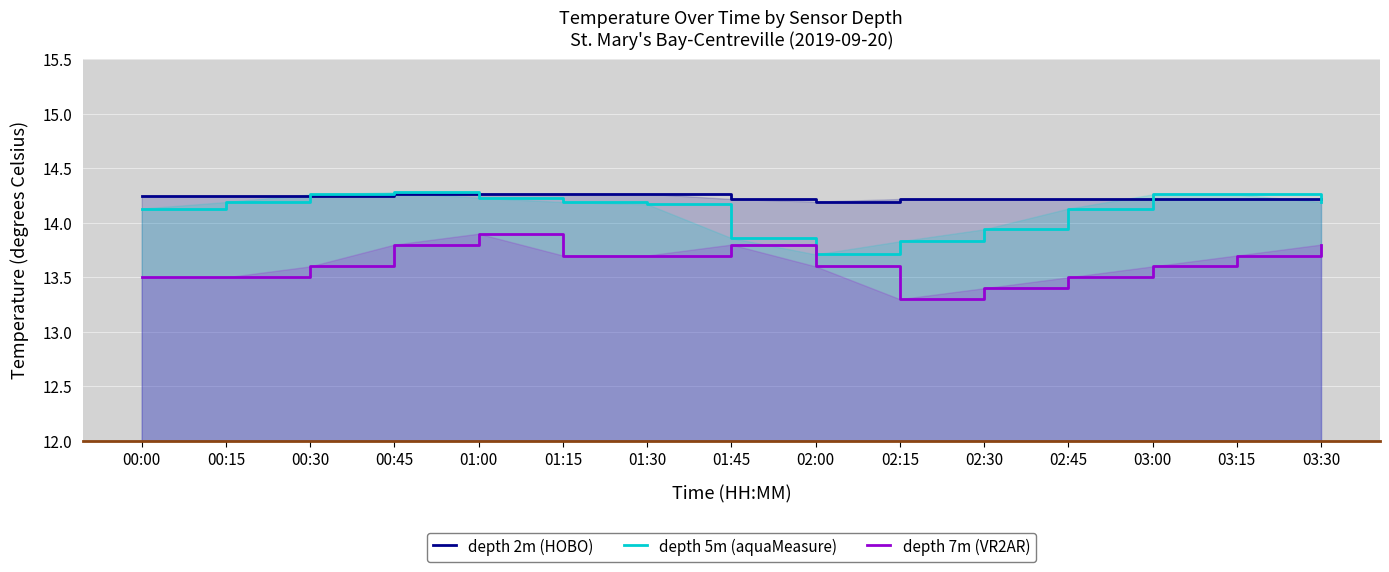

Which series has the largest total across all categories?

depth 2m (HOBO)